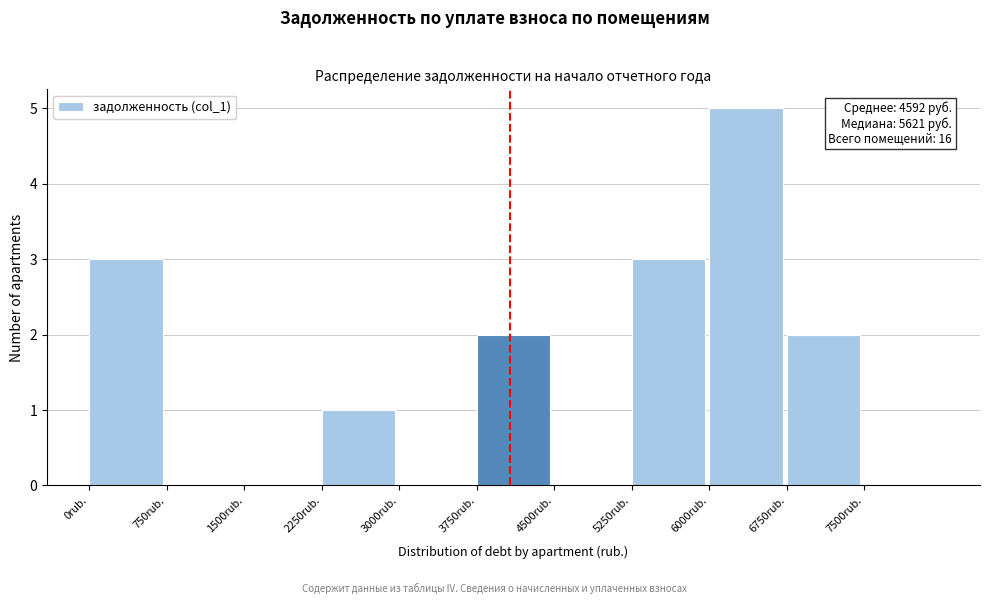

Which range on the x-axis has the tallest bar?

6000 to 6750